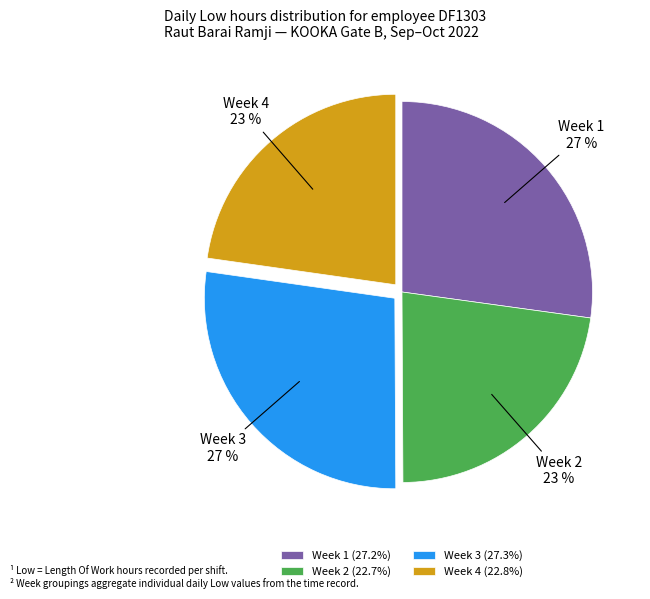

To the nearest percent, what portion does Week 1 (27.2%) represent?

27%